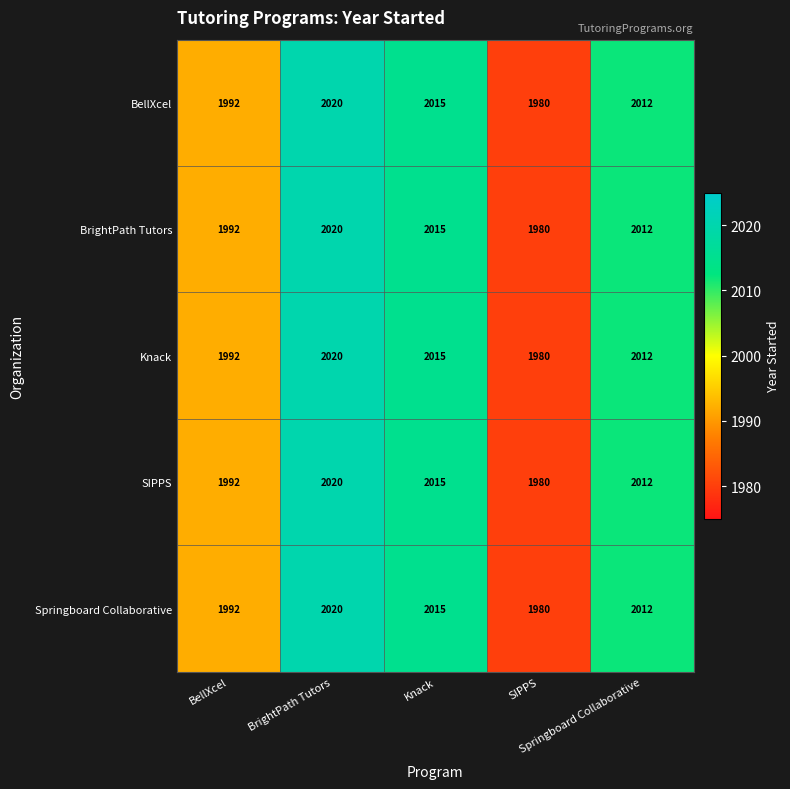

At how many categories does at least one series exceed 2006?

3